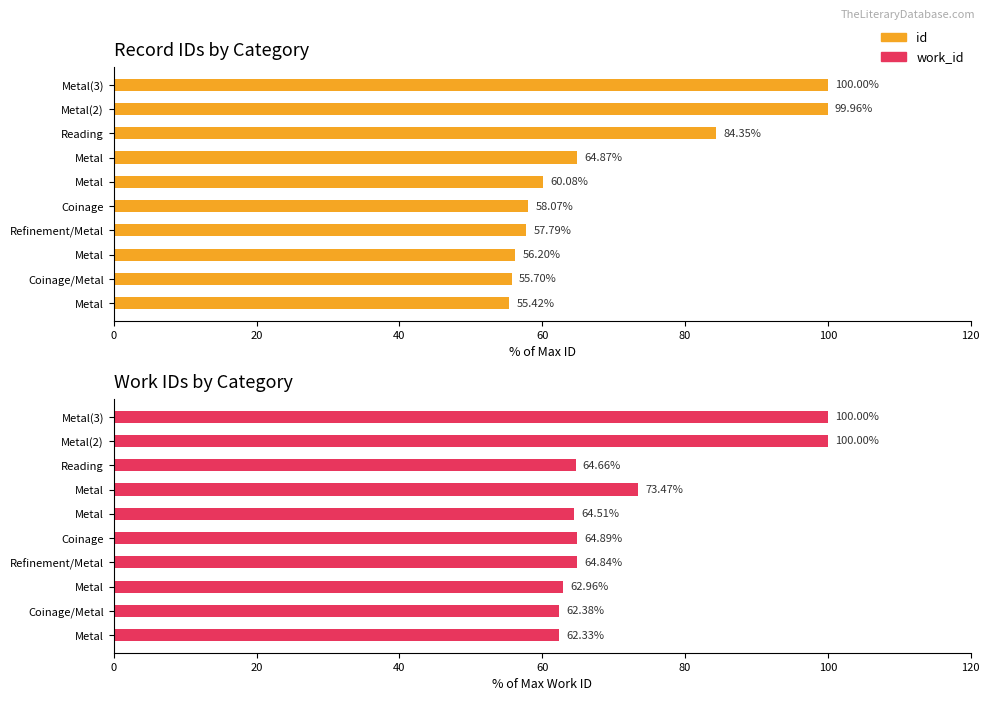

What is the difference between the maximum and minimum values in the work_id series?

37.7